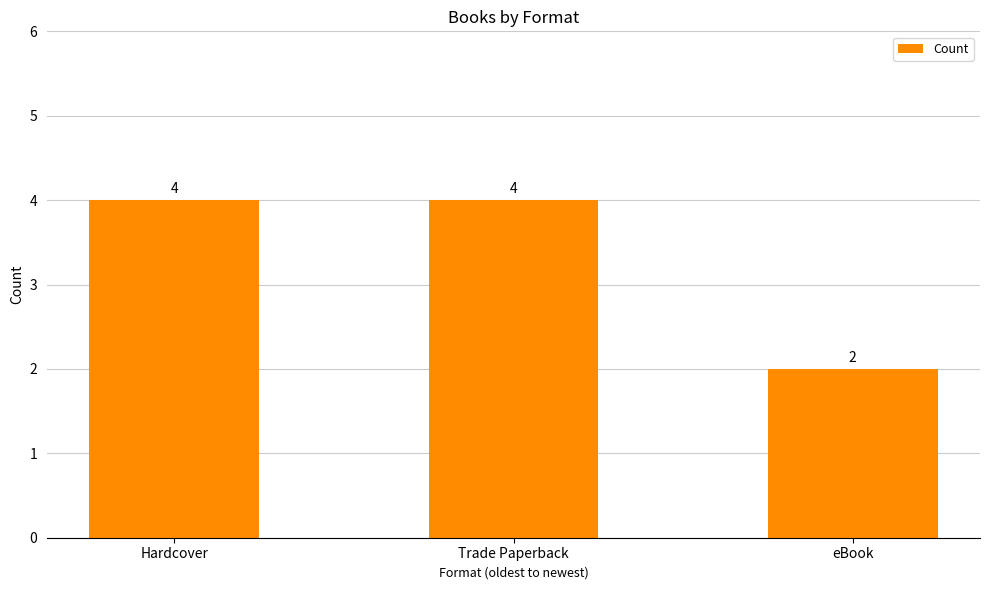

Reading left to right, what are all the values shown in this chart?

Hardcover=4	Trade Paperback=4	eBook=2